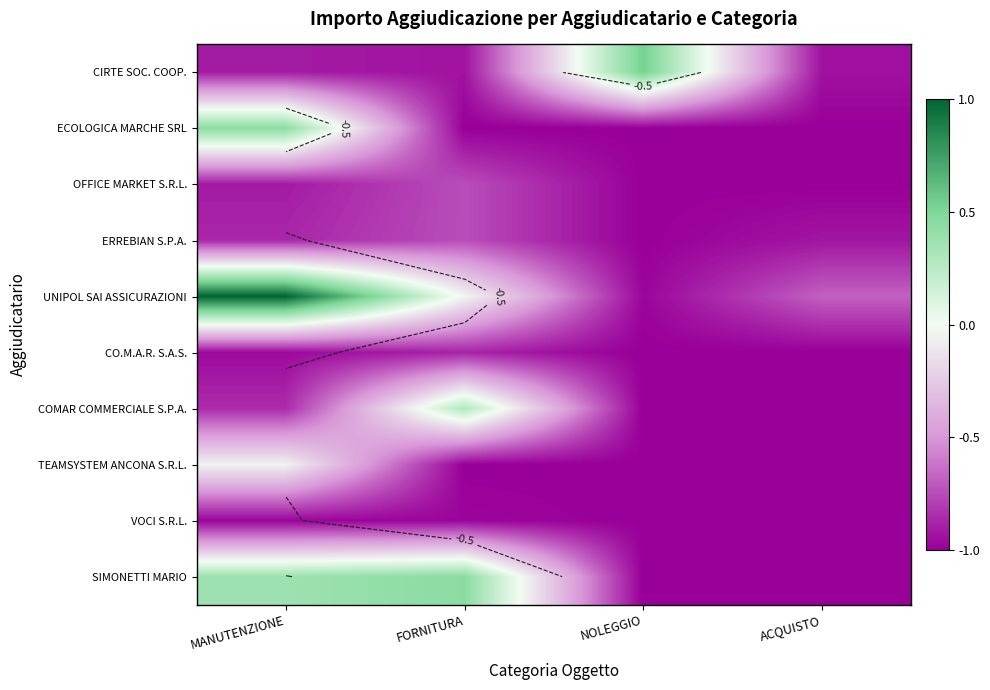

Where does the SIMONETTI MARIO series first go above 0?

MANUTENZIONE